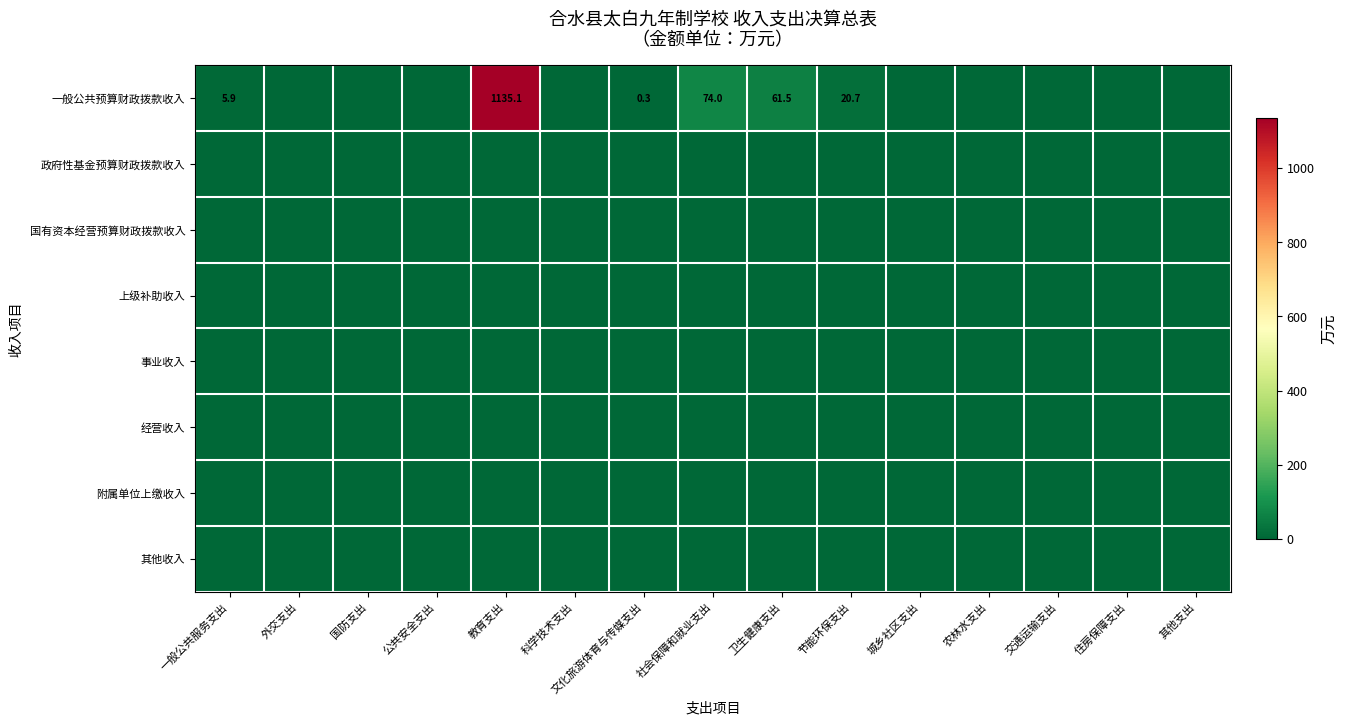

Which series has the largest total across all categories?

一般公共预算财政拨款收入